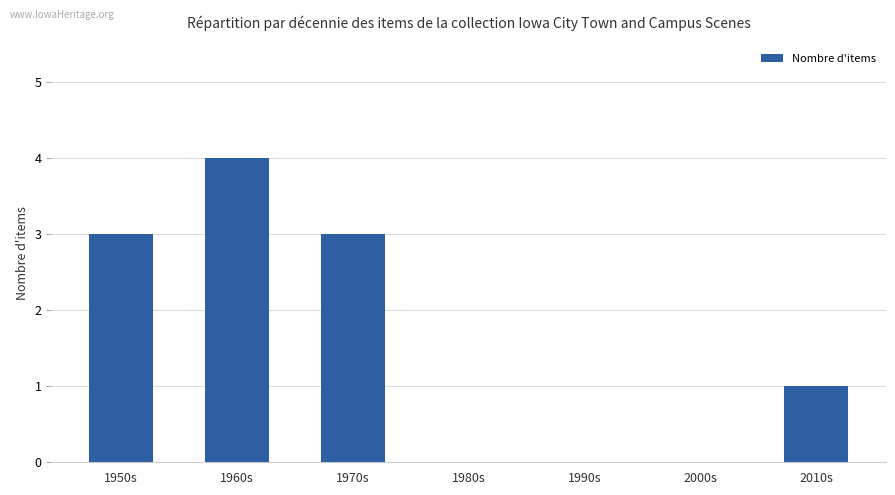

Between 2000s and 1950s, which is larger?

1950s